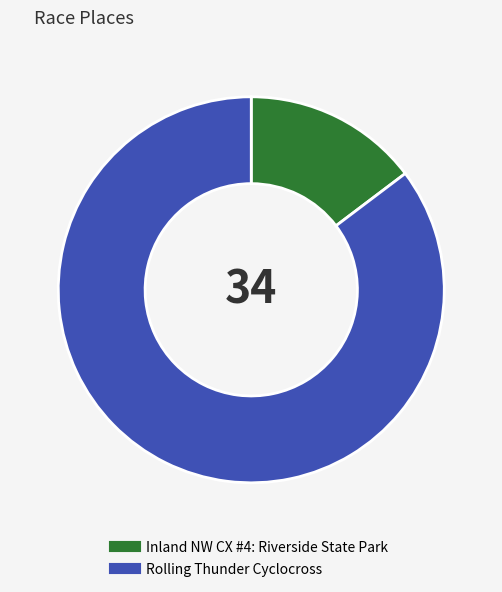

The Rolling Thunder Cyclocross slice represents 73% of the pie. True or false?

False